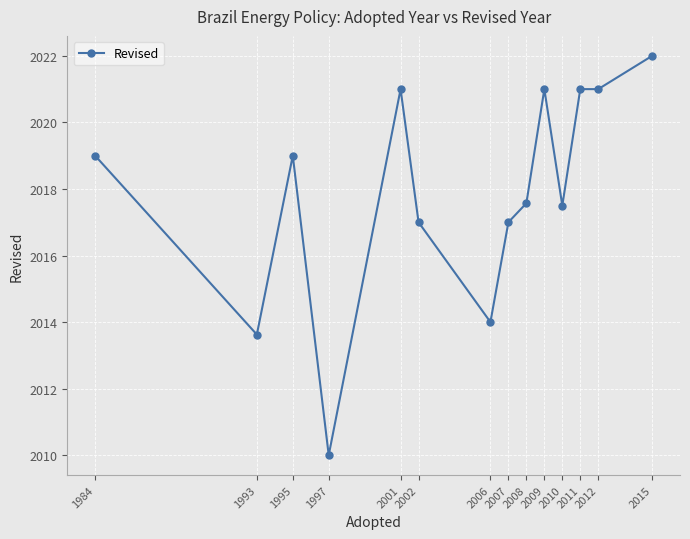

What is the value of the 2nd point from the left?

2013.6